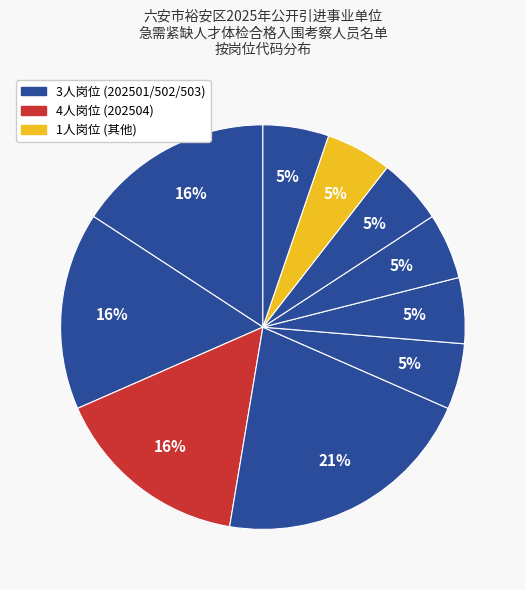

Count the number of slices in the pie.

10